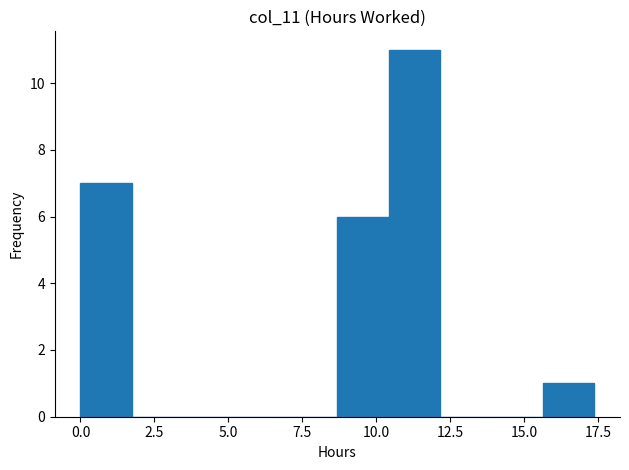

Around what value on the x-axis is the tallest bar? Give the approximate position of its centre, as read against the axis.

11.5